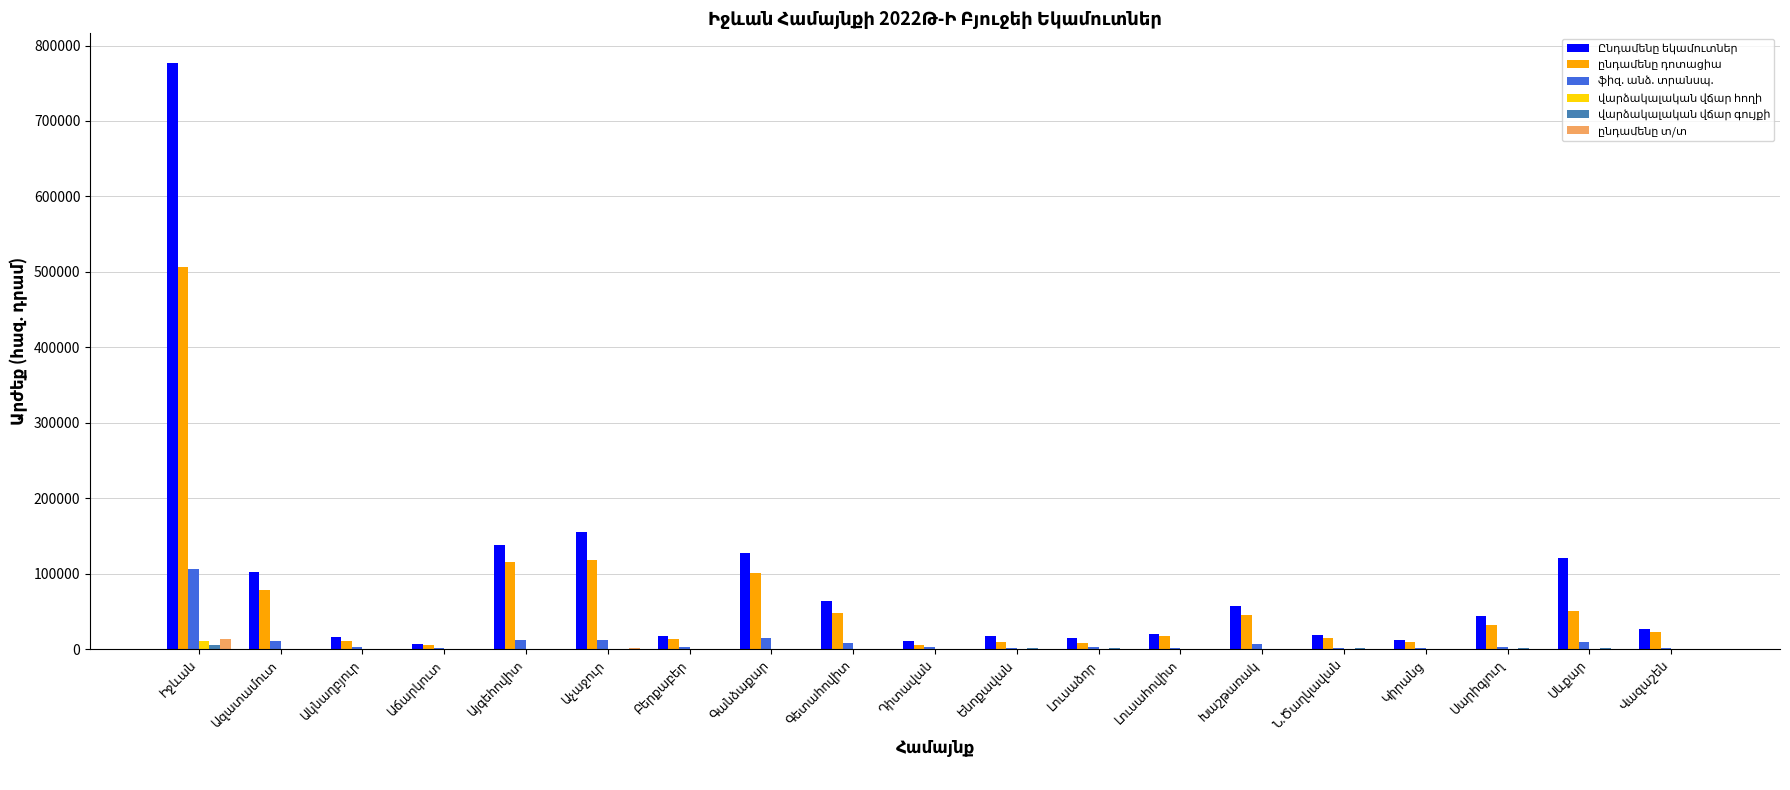

What is the maximum value shown in the chart?

777286.5